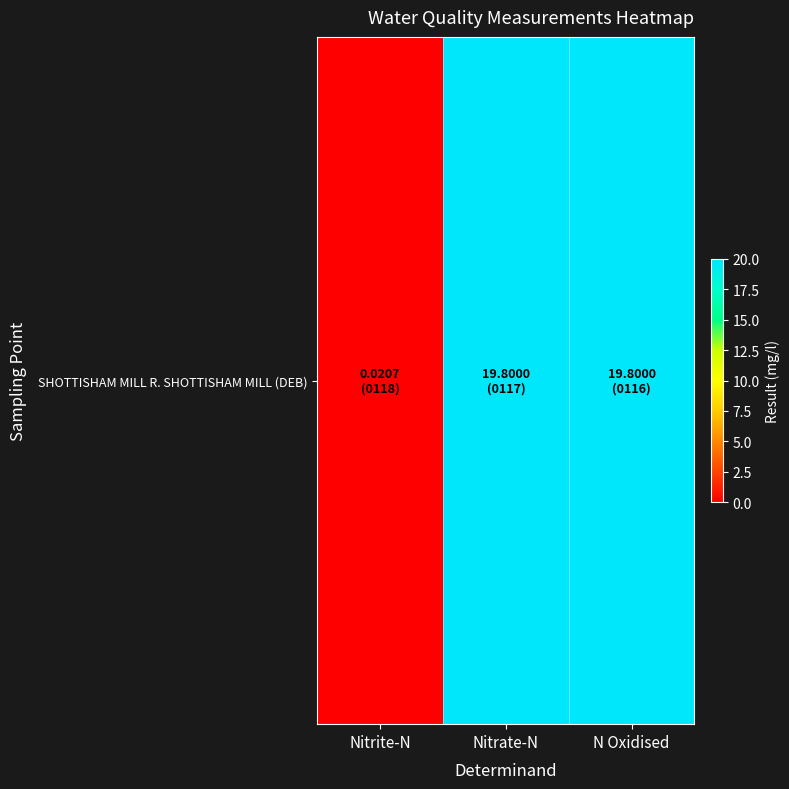

Between N Oxidised and Nitrite-N, which is larger?

N Oxidised